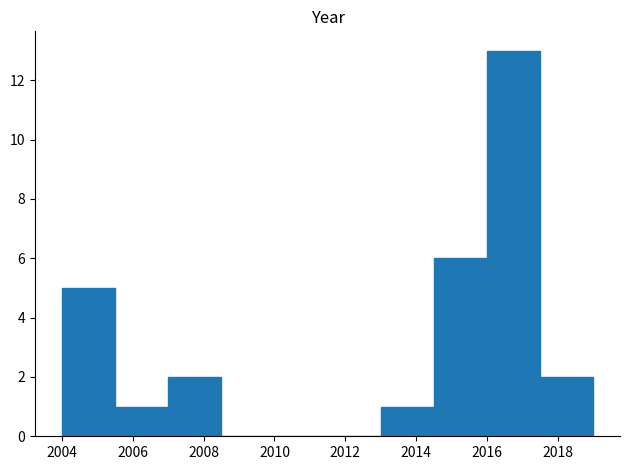

How tall is the bar that spans 2004.0 to 2005.5 on the x-axis? Neither the bar edges nor the heights are printed on the chart, so give them approximately, as read against the axes.

5